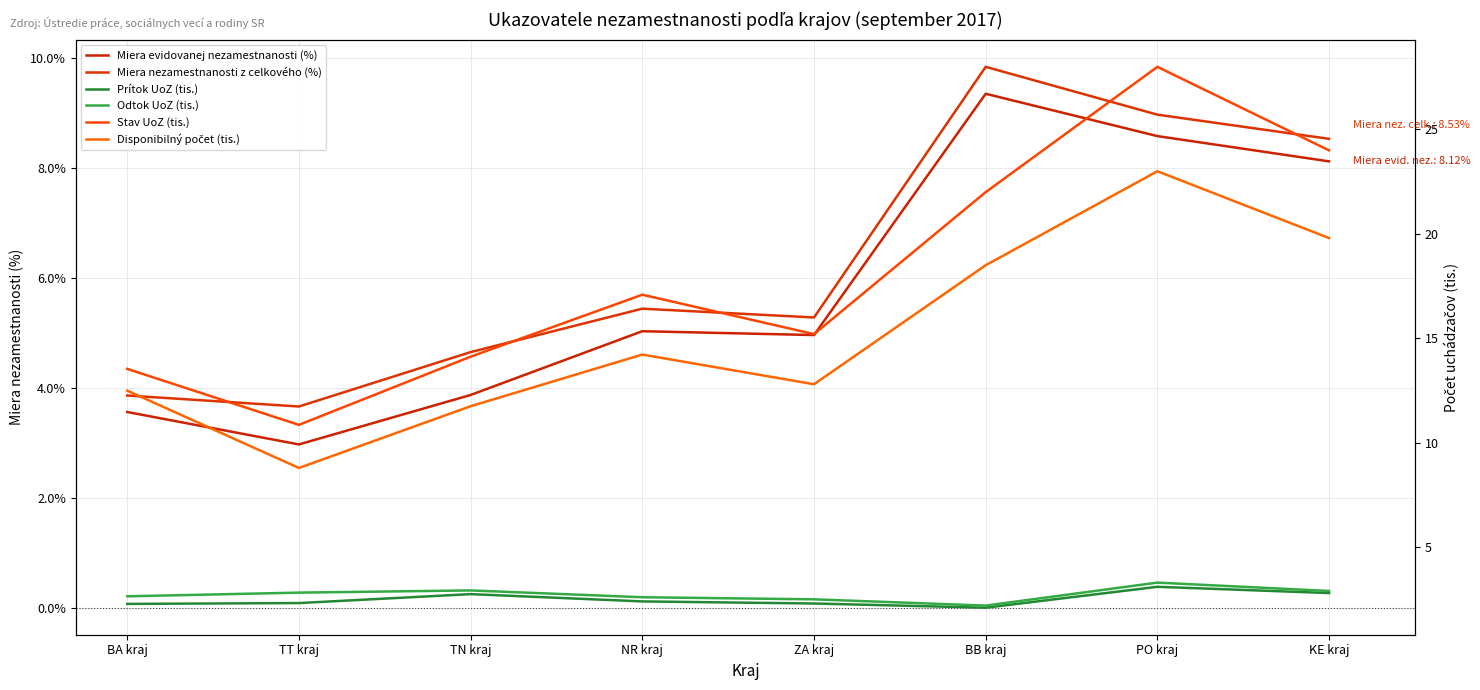

What is the maximum value for Disponibilný počet (tis.)?

23.0